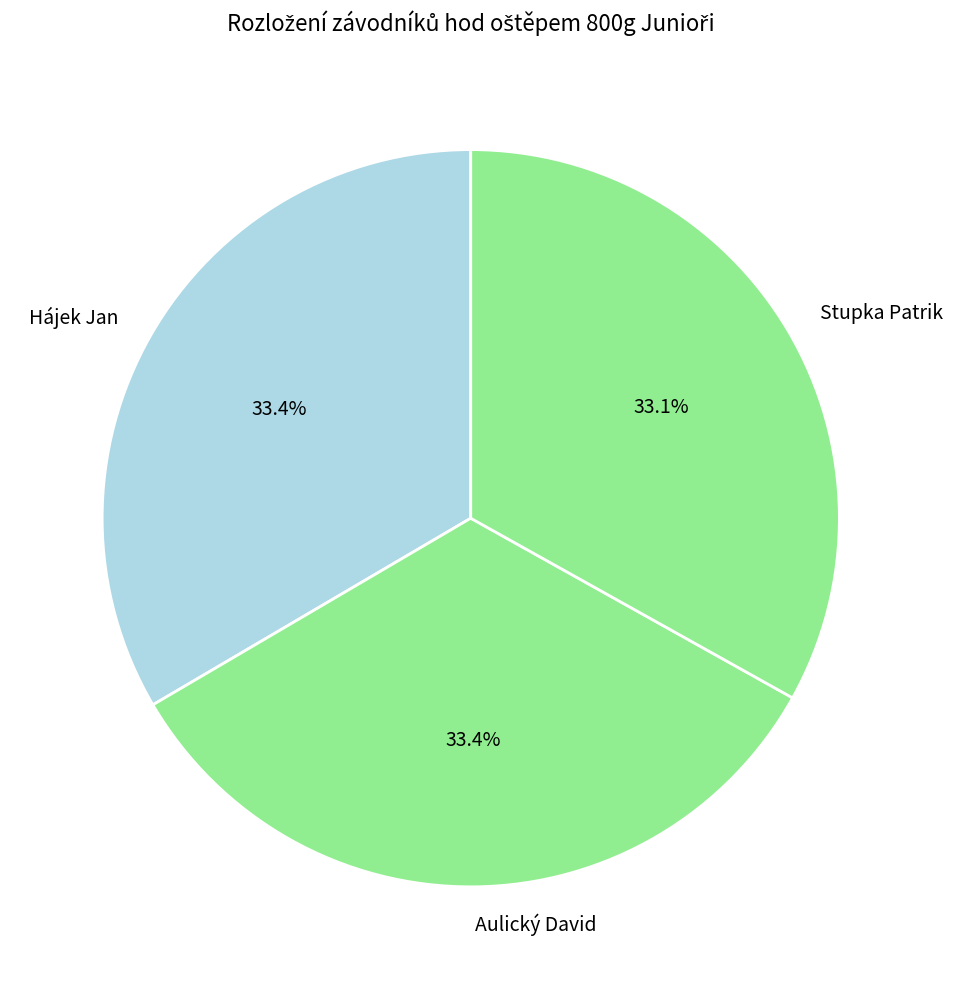

Is the sum of Aulický David and Stupka Patrik greater than half?

Yes